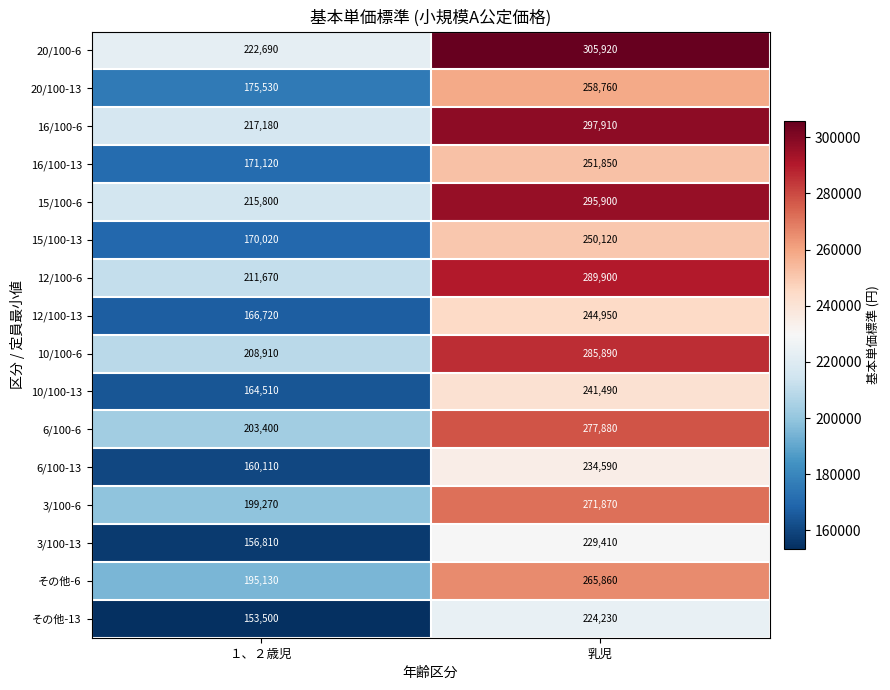

True or false: 12/100-6 has a value of 211670 at １、２歳児.

True